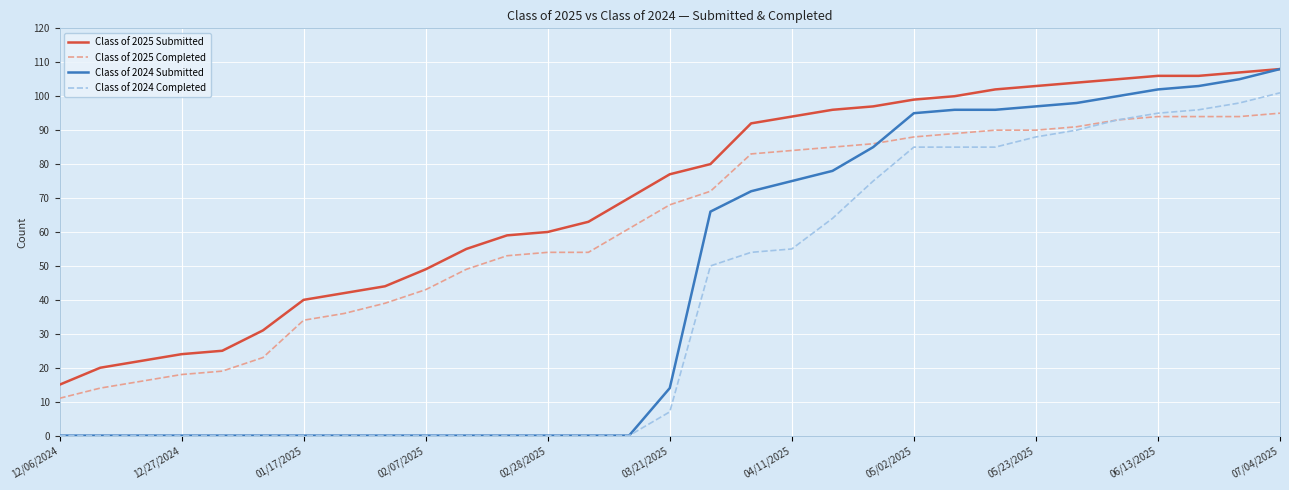

Does the chart have visible grid lines?

Yes